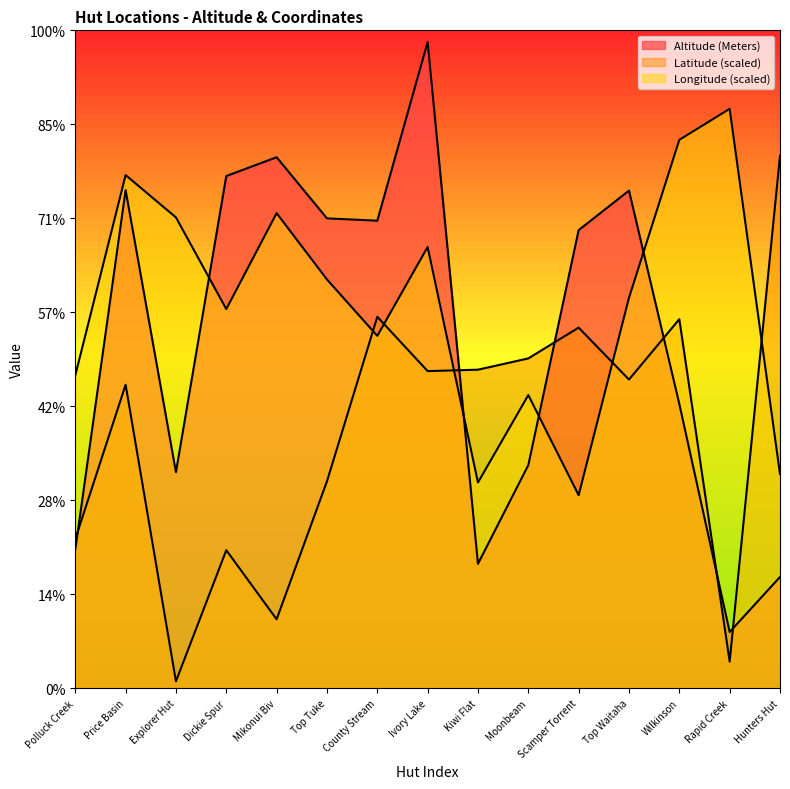

At which category is the sum across all series the highest?

Ivory Lake